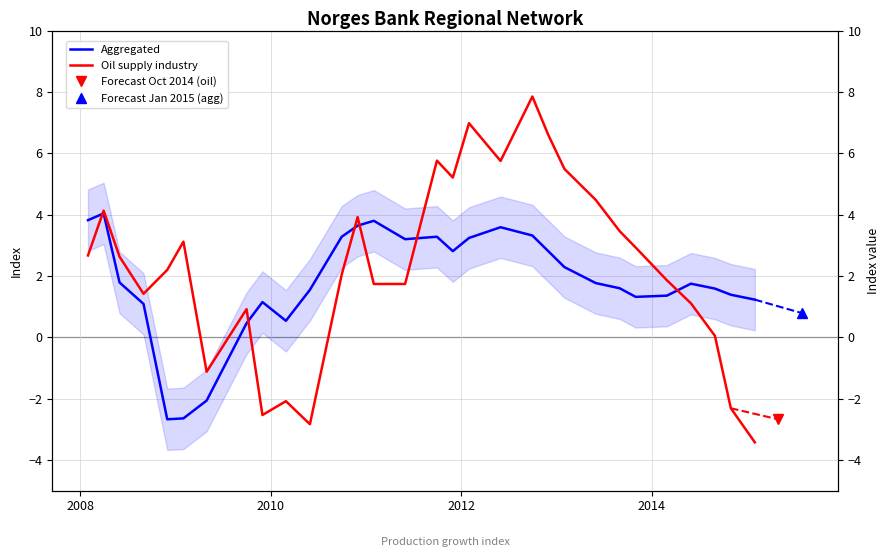

In Oil supply industry, how many points are lower than both neighbors (excluding endpoints)?

6